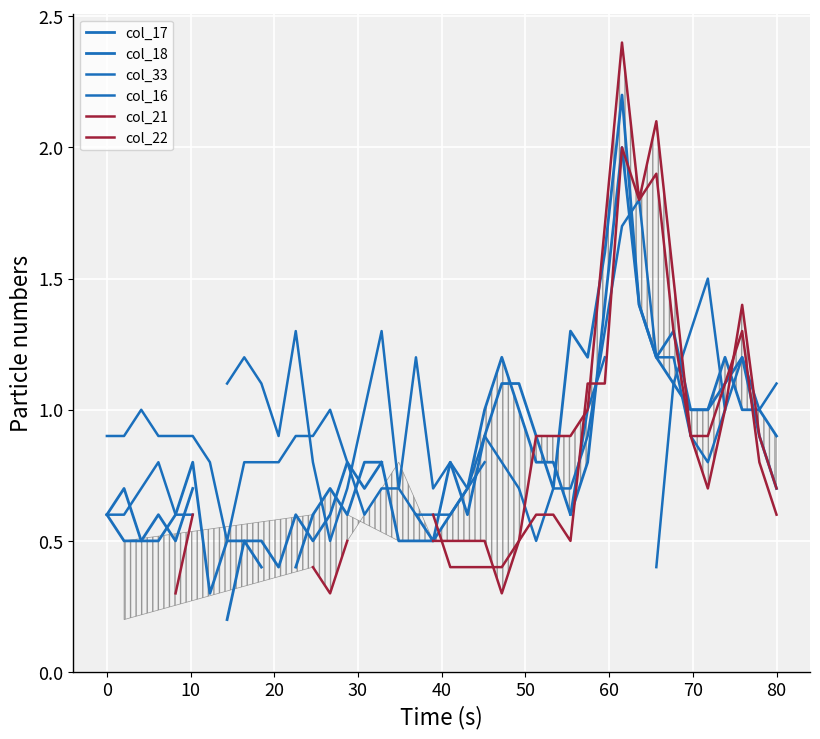

What is the minimum value shown in the chart?

0.2